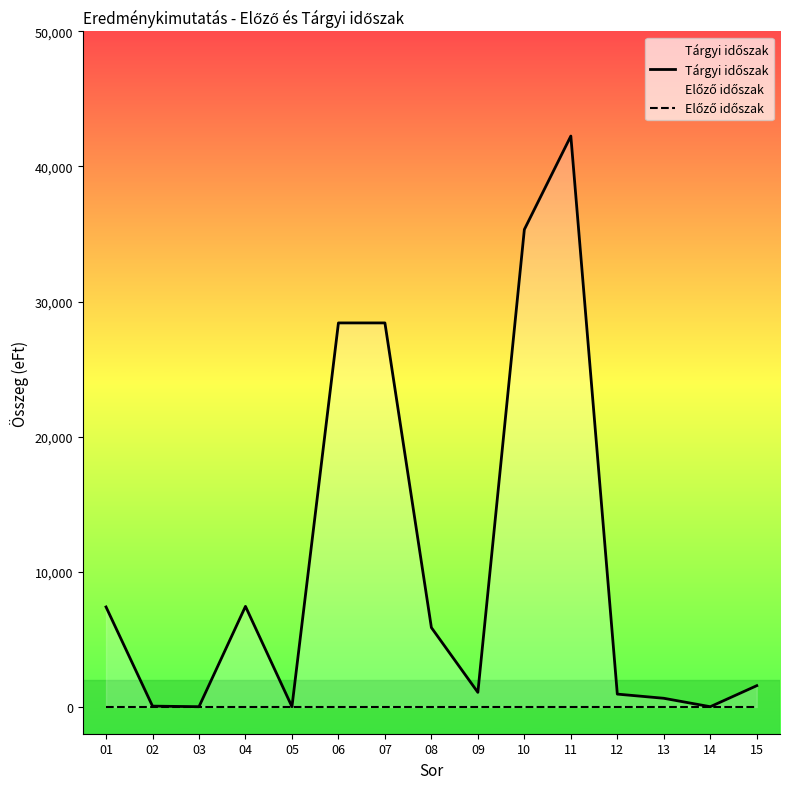

At which category is the sum across all series the highest?

11